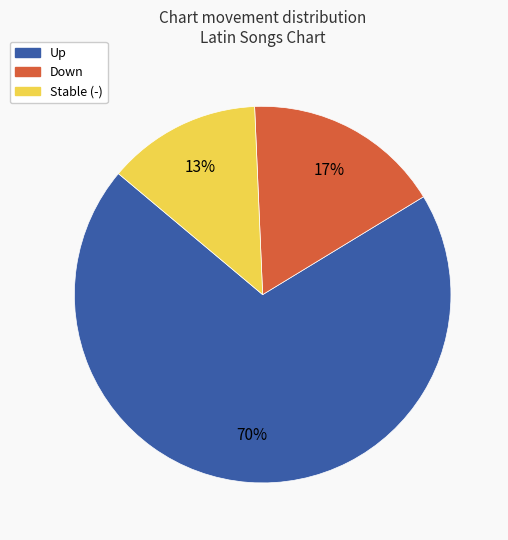

Does any single category account for the majority?

Yes